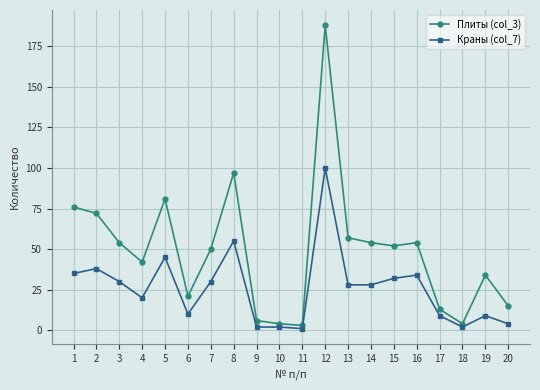

Which category has the highest value across all series?

12